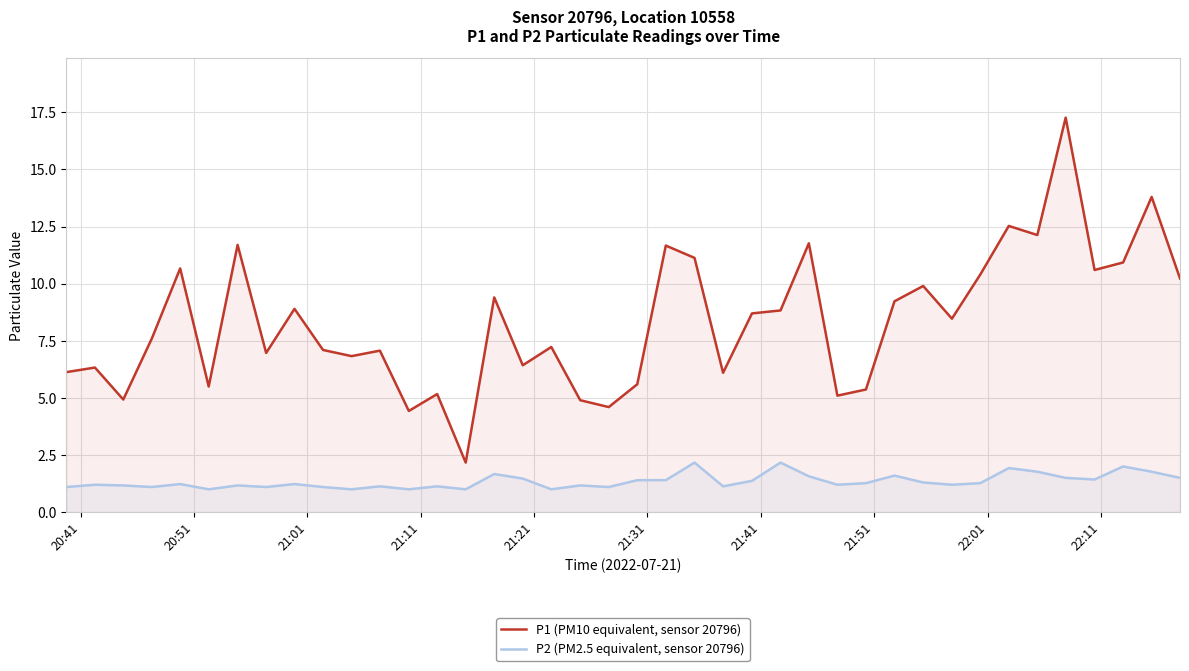

How many interior local valleys does the P1 (PM10 equivalent, sensor 20796) series have?

13